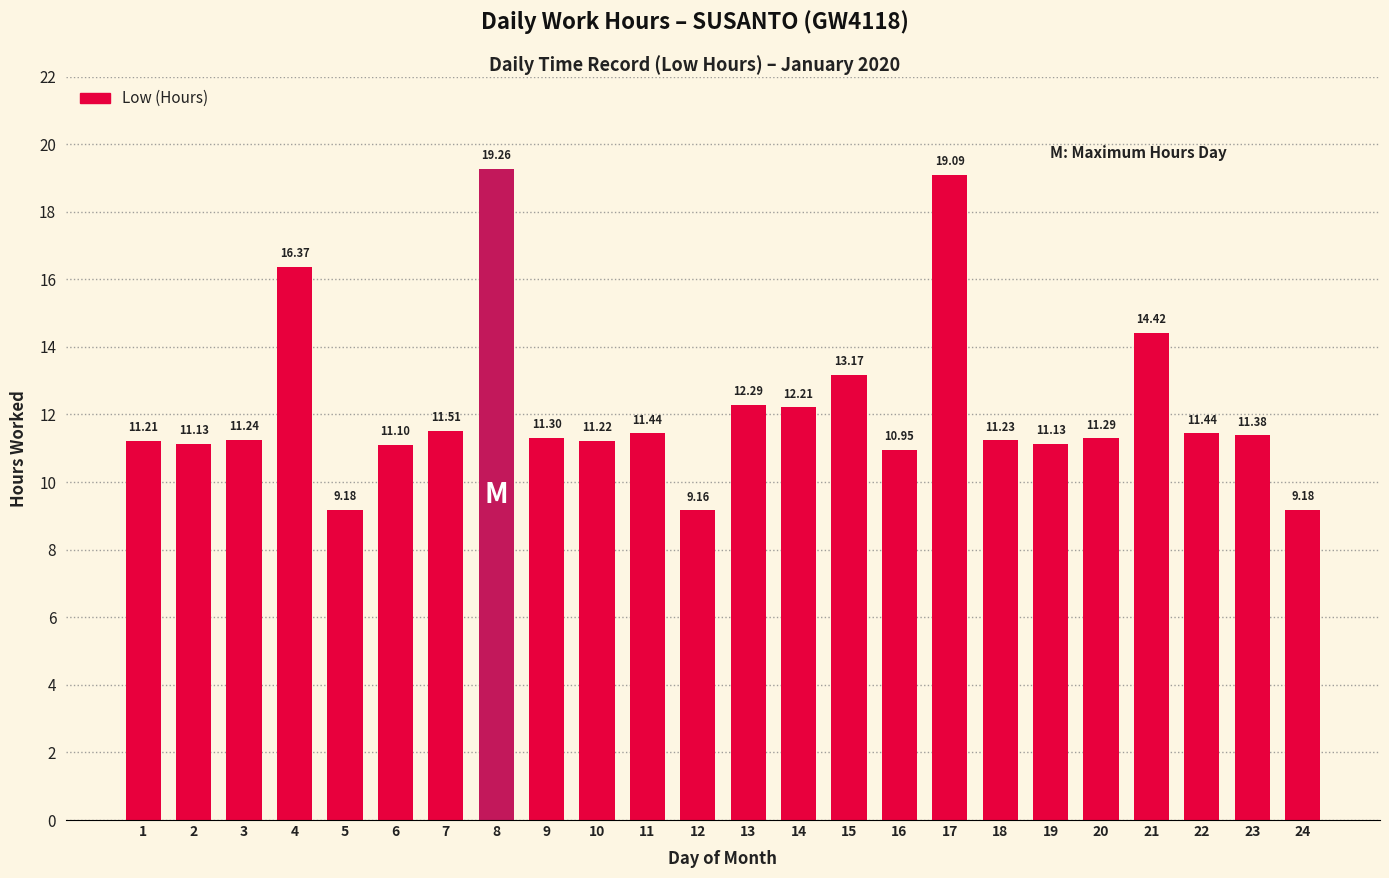

Where is the data nearest to the value 14?

21